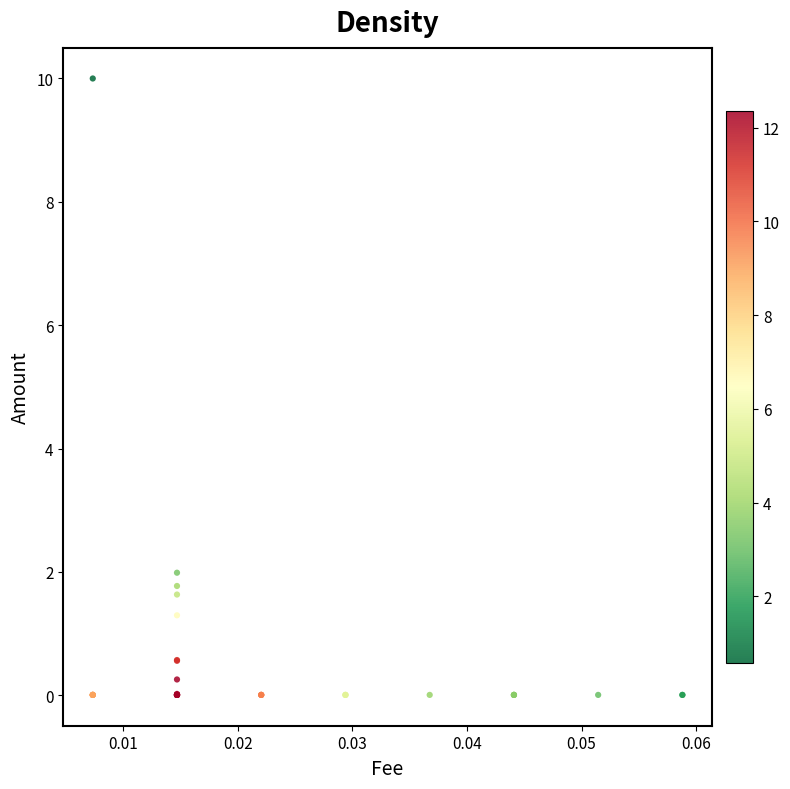

What Y value in the scatter plot is closest to 5?

2.0